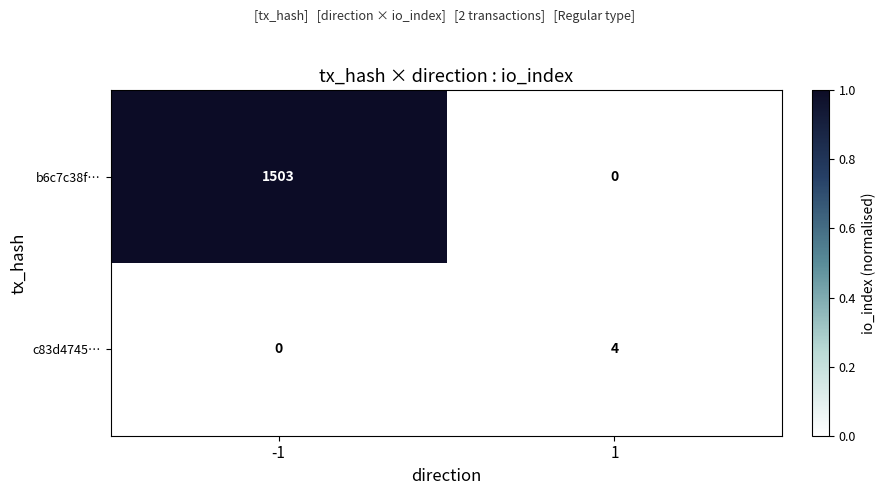

What is the spread (max minus min) of values at -1?

1503